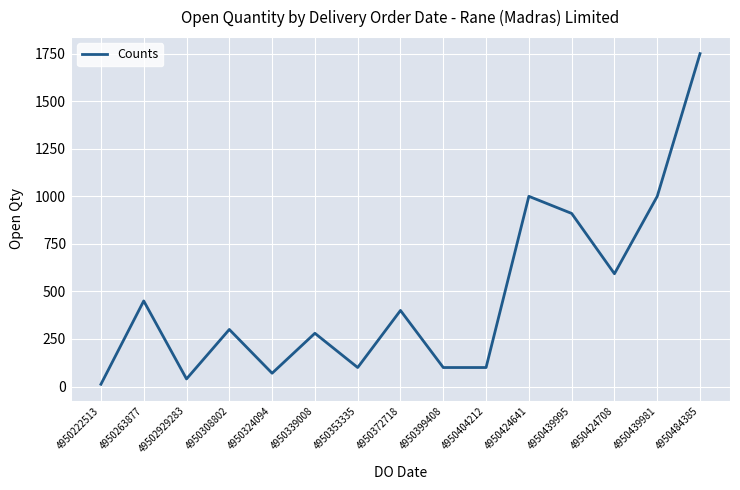

The chart shows a value of 300 at 4950308802. True or false?

True